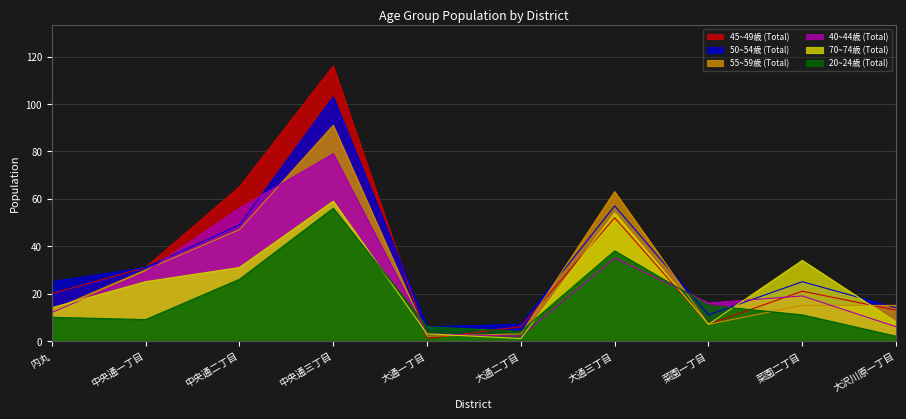

List the series in order of their peak value, lowest first.

20~24歳 (Total), 70~74歳 (Total), 40~44歳 (Total), 55~59歳 (Total), 50~54歳 (Total), 45~49歳 (Total)